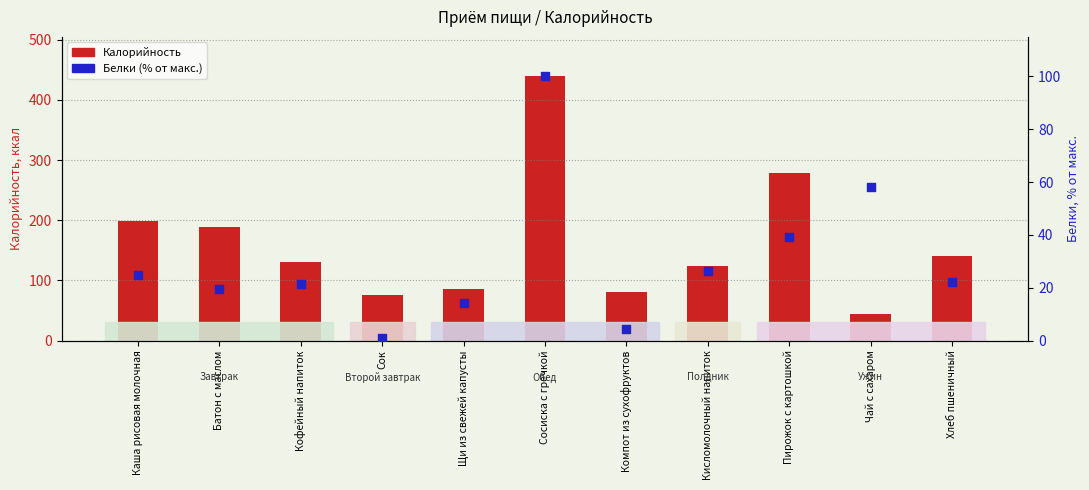

Is the value of Белки (% от макс.) at Кофейный напиток greater than the value of Калорийность at Чай с сахаром?

No